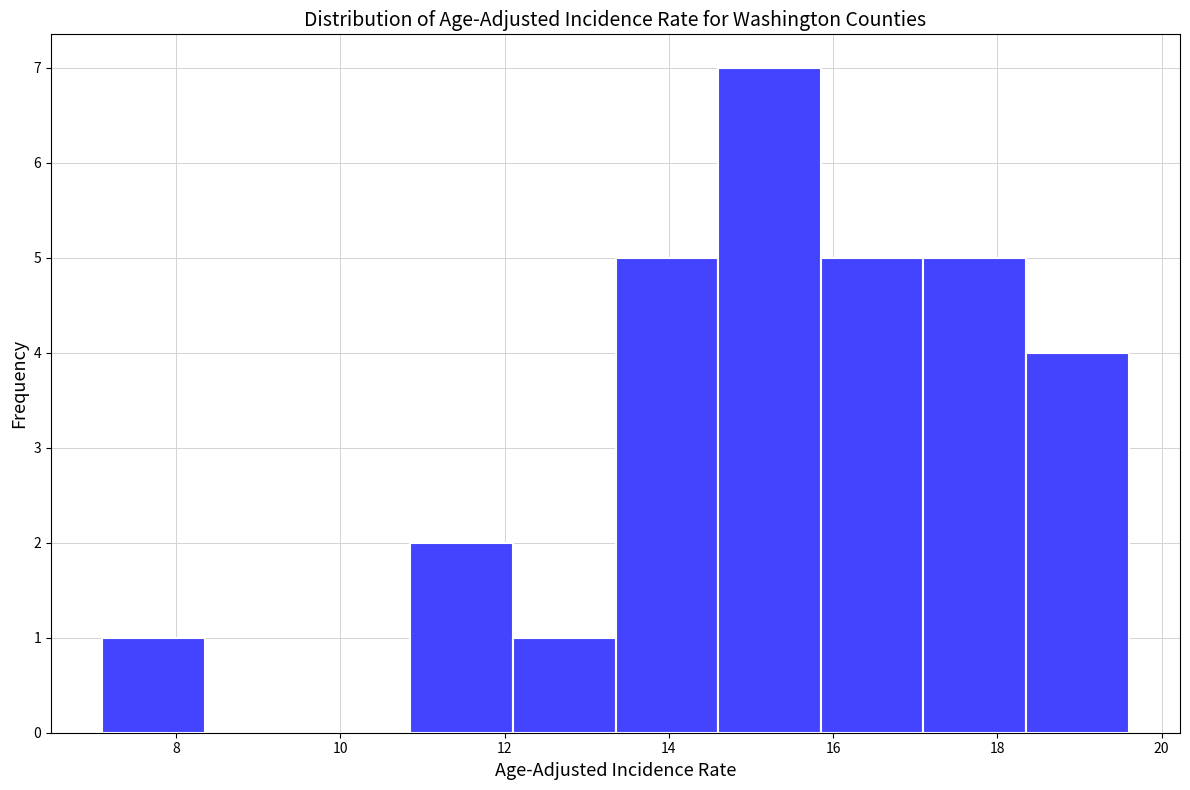

How tall is the bar that spans 12.10 to 13.35 on the x-axis? Neither the bar edges nor the heights are printed on the chart, so give them approximately, as read against the axes.

1